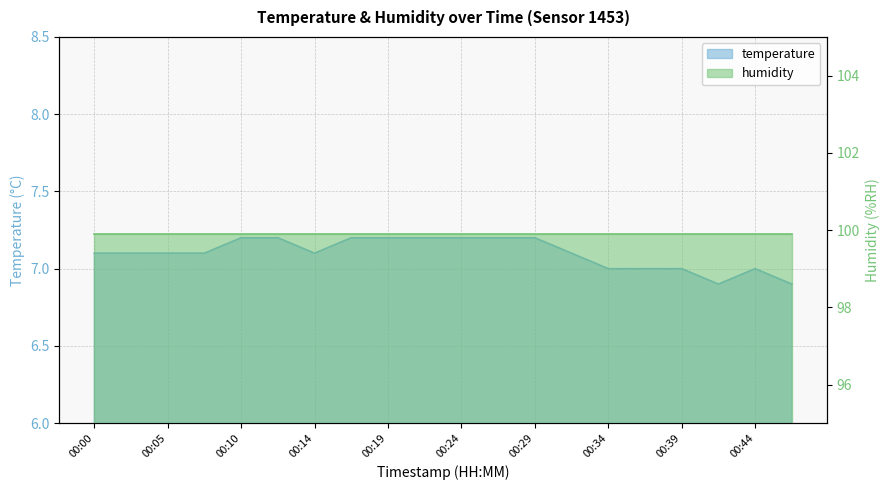

Rank the categories by value from highest to lowest.

00:10, 00:12, 00:17, 00:19, 00:22, 00:24, 00:27, 00:29, 00:00, 00:02, 00:05, 00:07, 00:14, 00:31, 00:34, 00:36, 00:39, 00:44, 00:41, 00:46